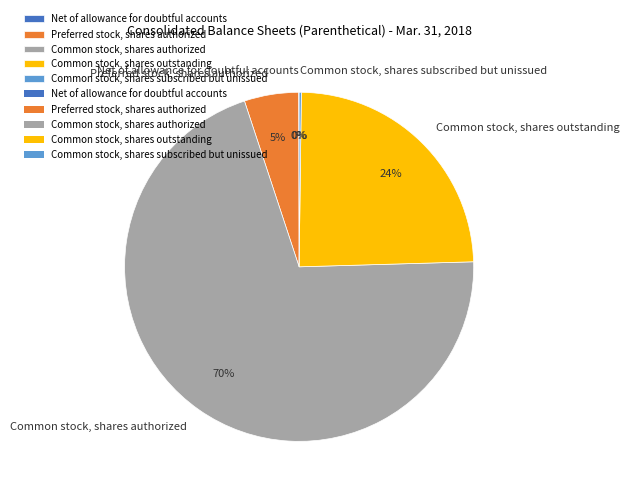

Between Preferred stock, shares authorized and Common stock, shares authorized, which is larger?

Common stock, shares authorized